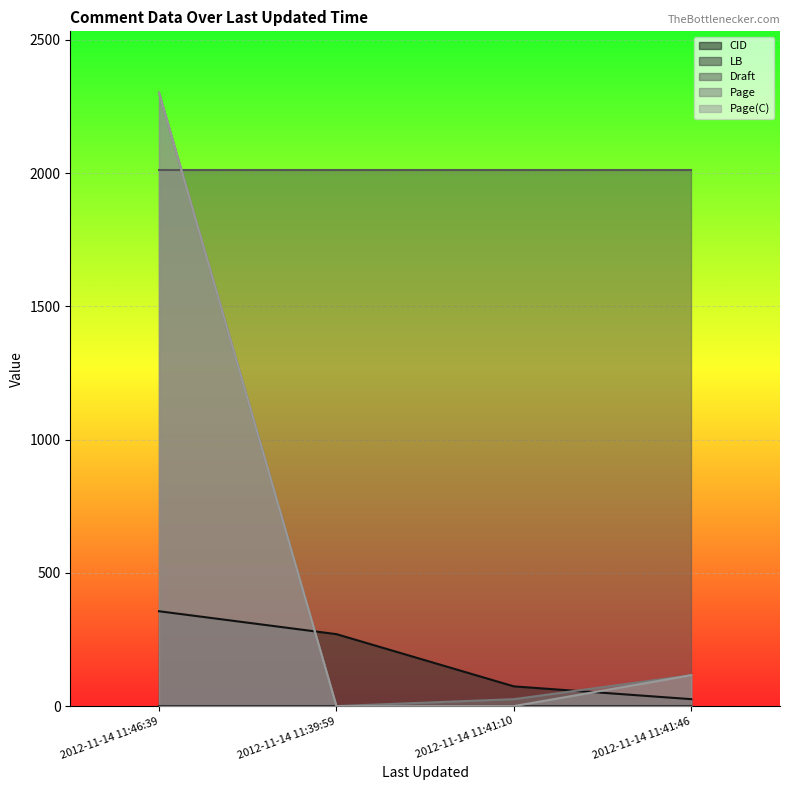

What is the difference between the maximum and minimum values in the CID series?

330